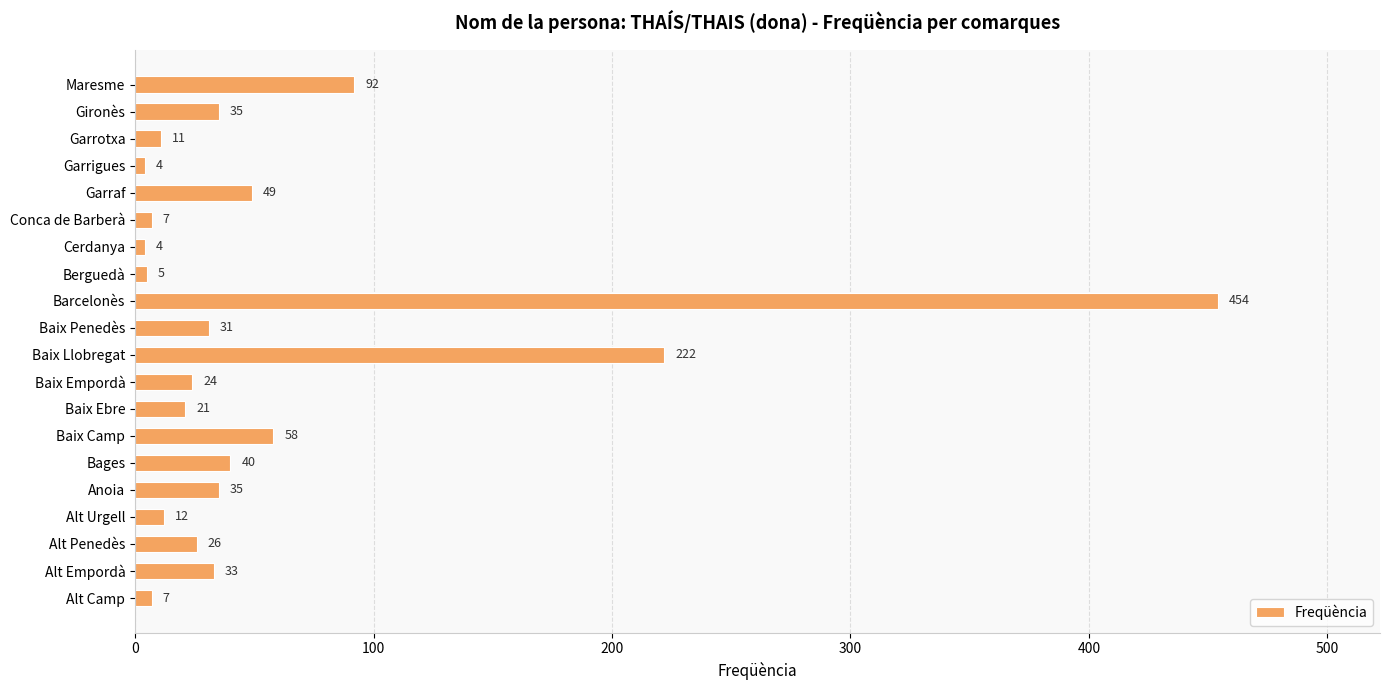

At which label is the value closest to 229?

Baix Llobregat